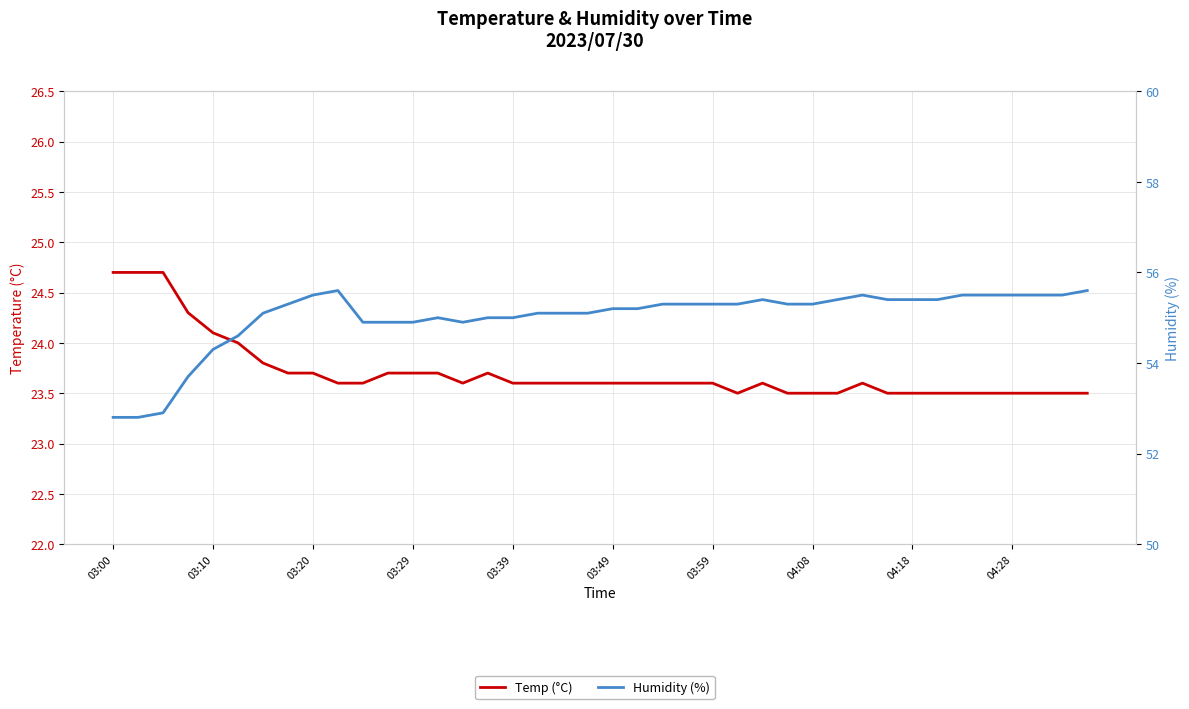

The value of Humidity (%) at 03:49 is 55.2. True or false?

True